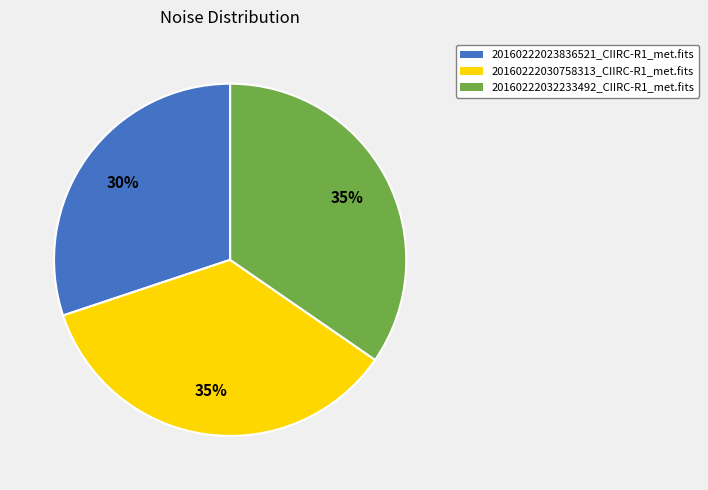

To the nearest percent, what portion does 20160222032233492_CIIRC-R1_met.fits represent?

35%